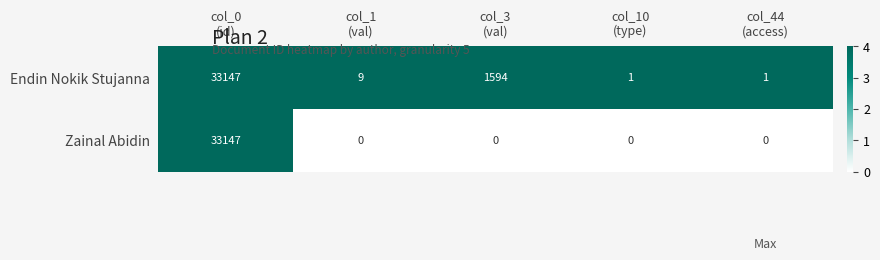

What is the sum of all Endin Nokik Stujanna values?

34752